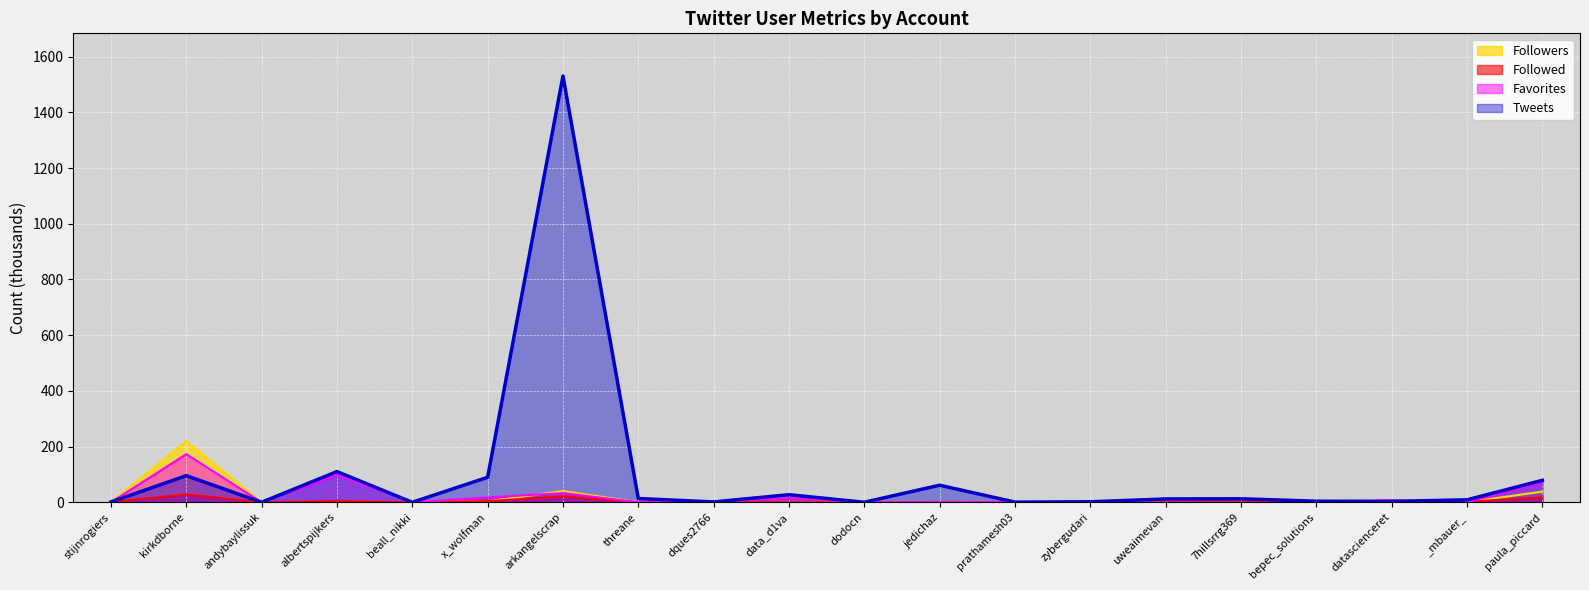

Is the value of Followed at data_d1va greater than the value of Followers at datascienceret?

No